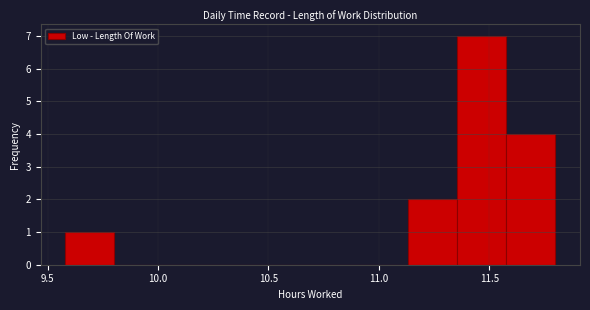

Which range on the x-axis has the tallest bar?

11.35 to 11.60